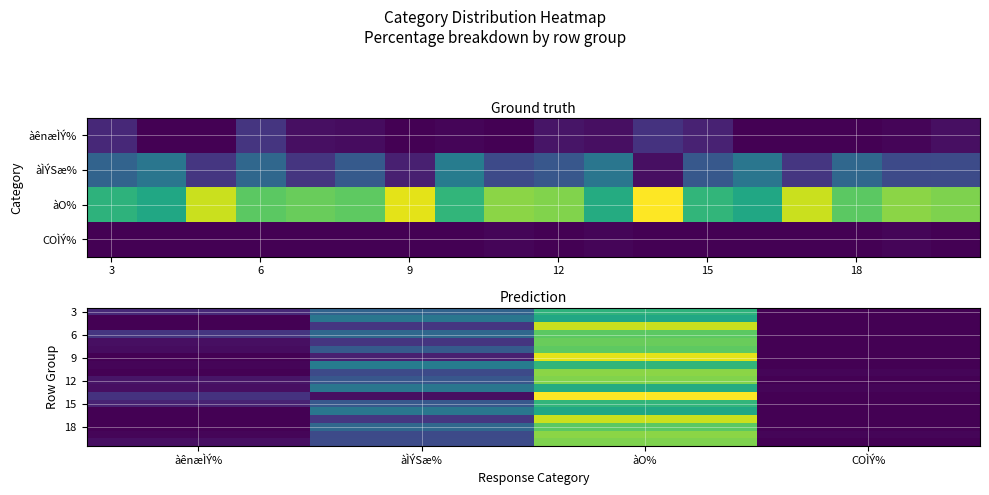

How many categories are shown in the chart?

4